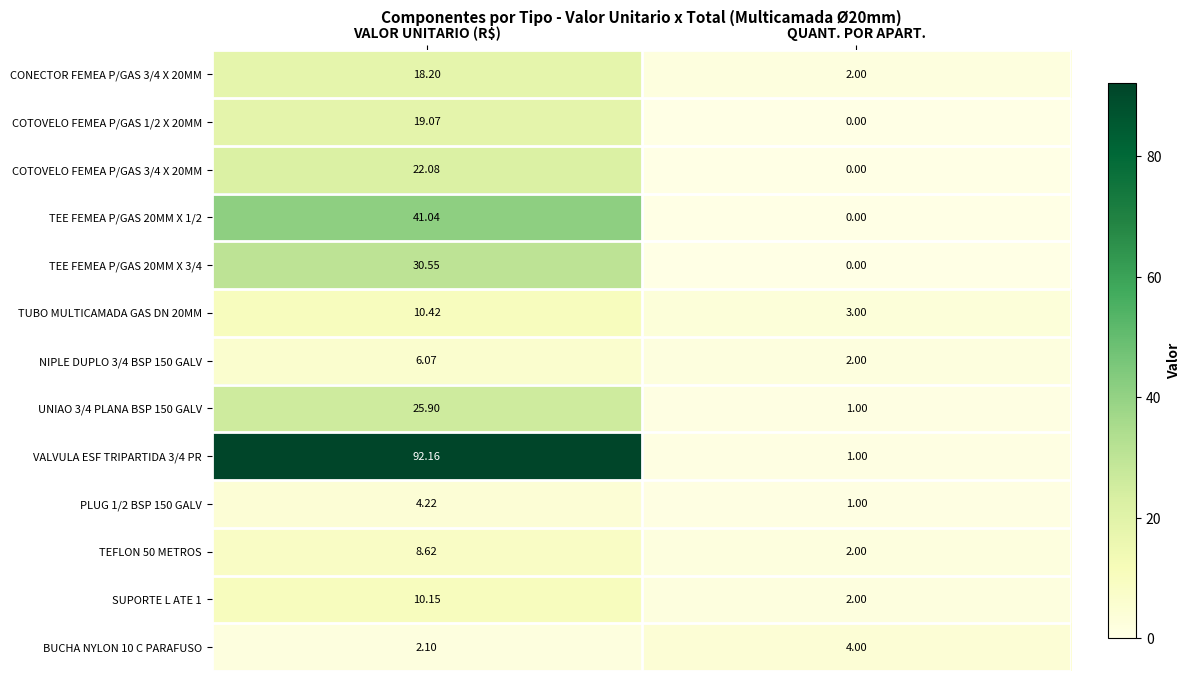

Which series has the largest total across all categories?

VALVULA ESF TRIPARTIDA 3/4 PR